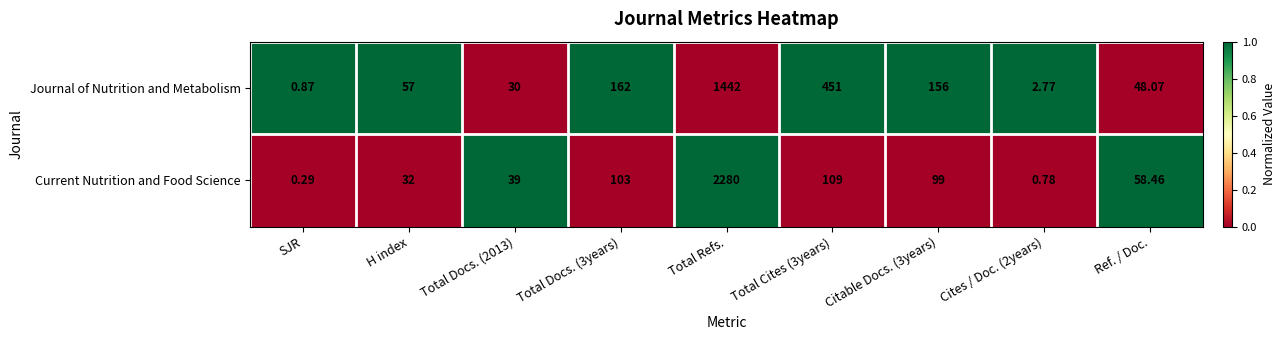

Rank the series at SJR from highest to lowest value.

Journal of Nutrition and Metabolism, Current Nutrition and Food Science